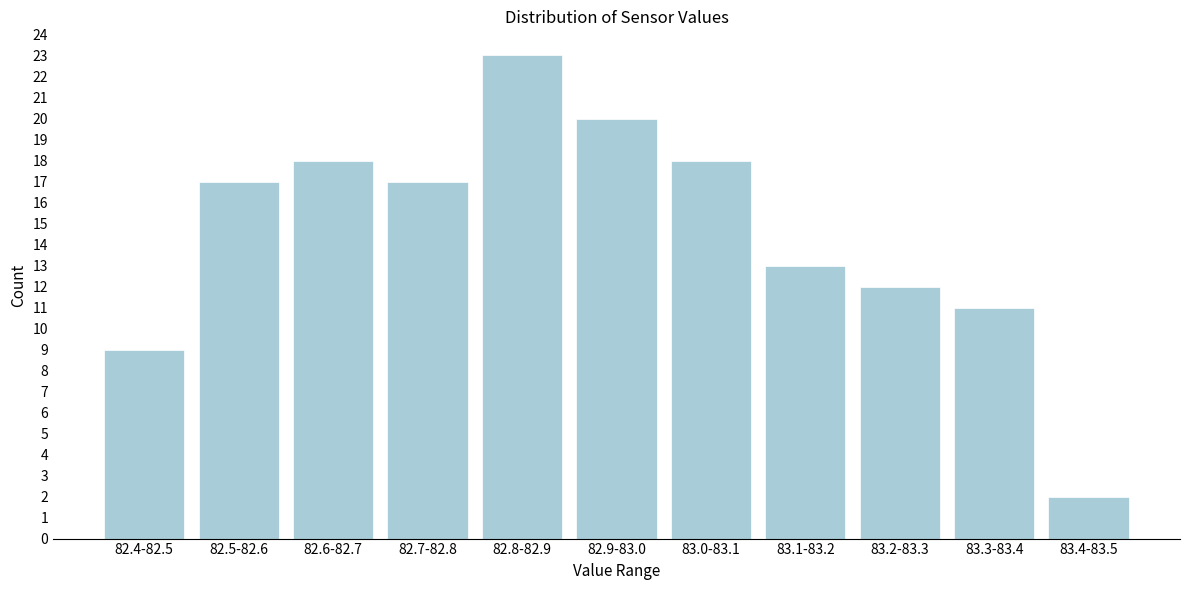

Reading right to left, extract all data points from this chart.

83.4-83.5=2	83.3-83.4=11	83.2-83.3=12	83.1-83.2=13	83.0-83.1=18	82.9-83.0=20	82.8-82.9=23	82.7-82.8=17	82.6-82.7=18	82.5-82.6=17	82.4-82.5=9